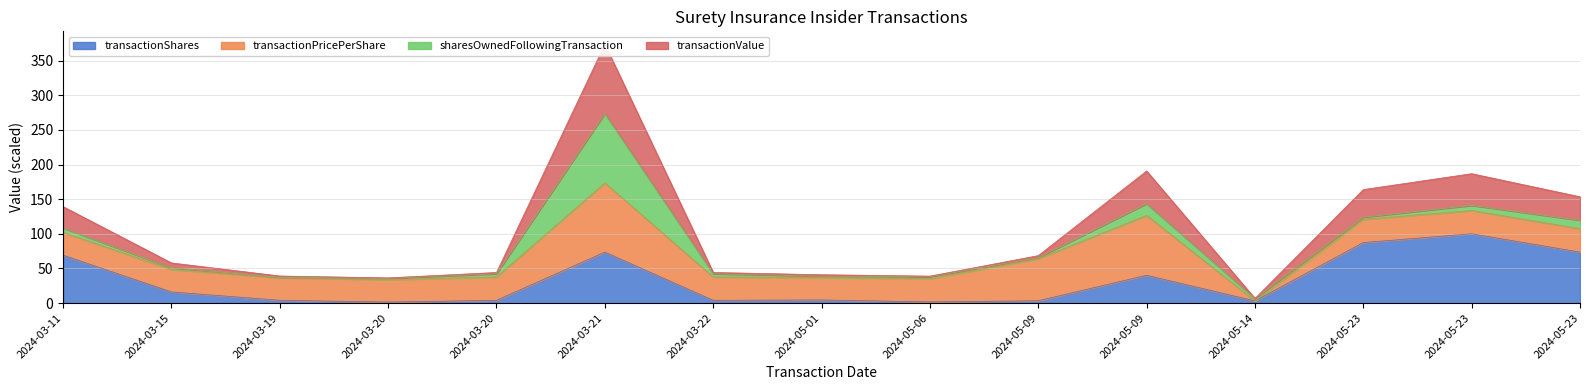

True or false: transactionValue has more than 2 interior local peaks.

True